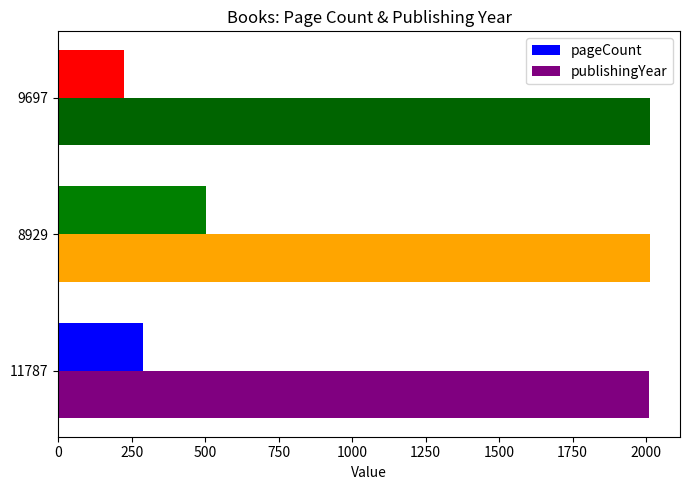

What is the sum of all publishingYear values?

6039